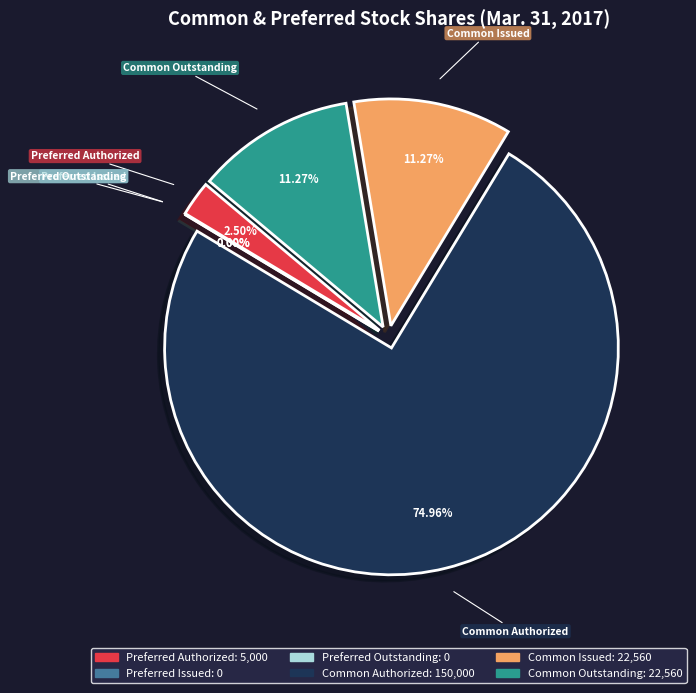

To the nearest percent, what portion does Common Issued represent?

11%